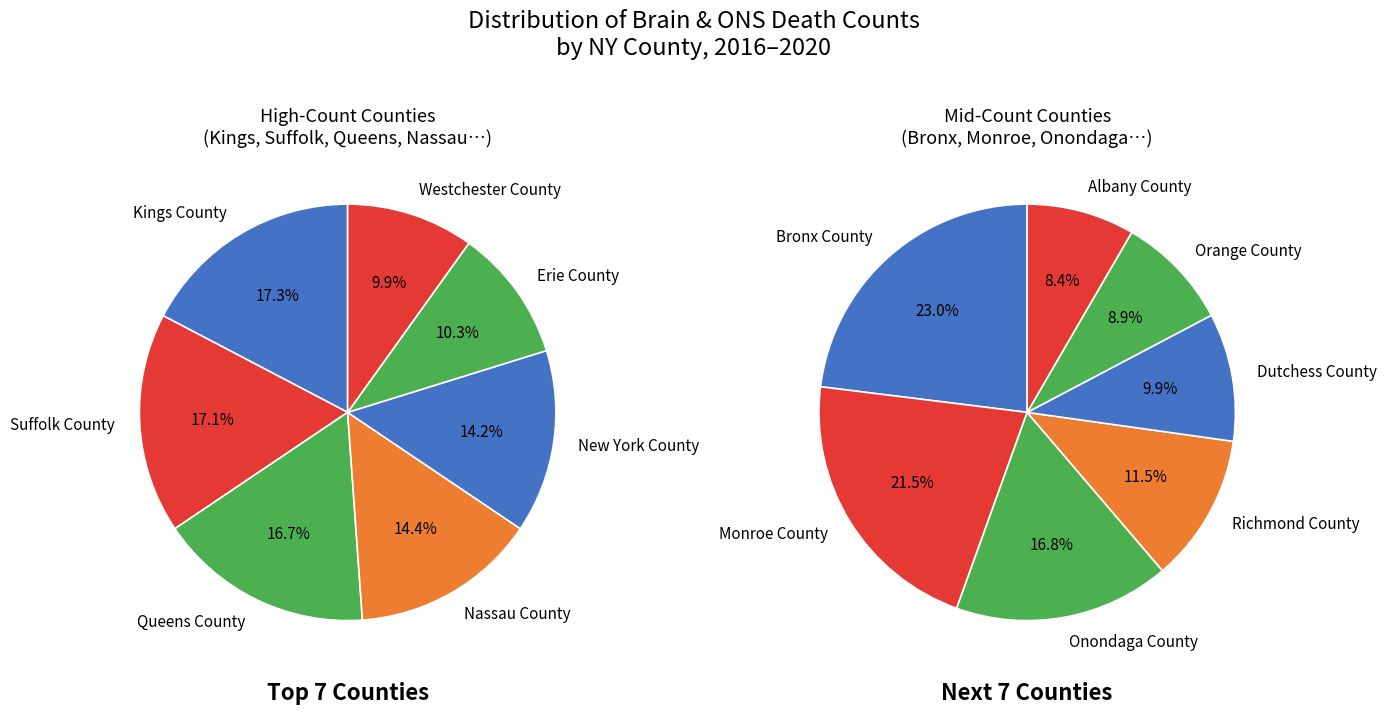

Do Dutchess County and Monroe County together represent more than half of the pie?

No